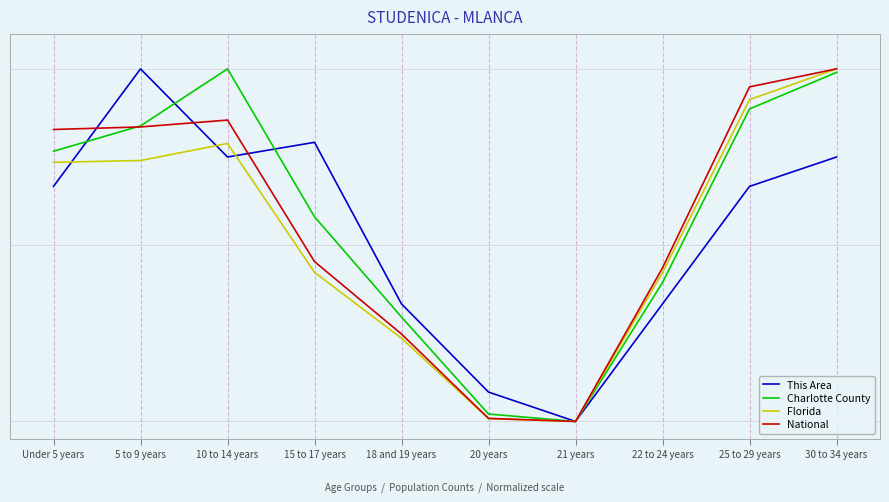

What are all the series names shown in the legend?

This Area, Charlotte County, Florida, National